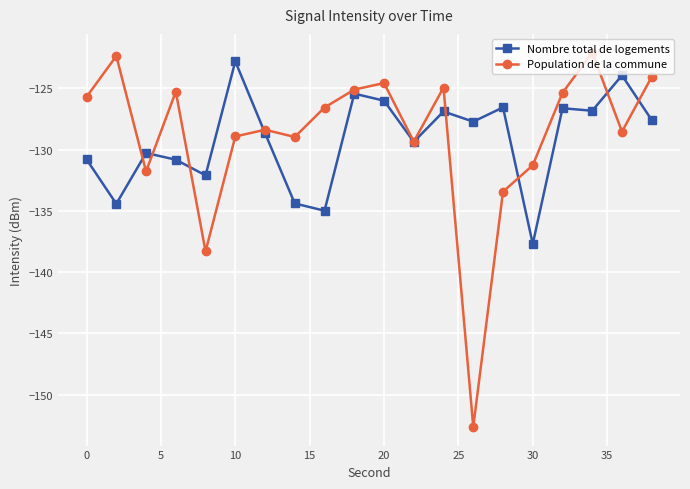

What is the value of the Population de la commune point at the 20th from the left?

-124.1